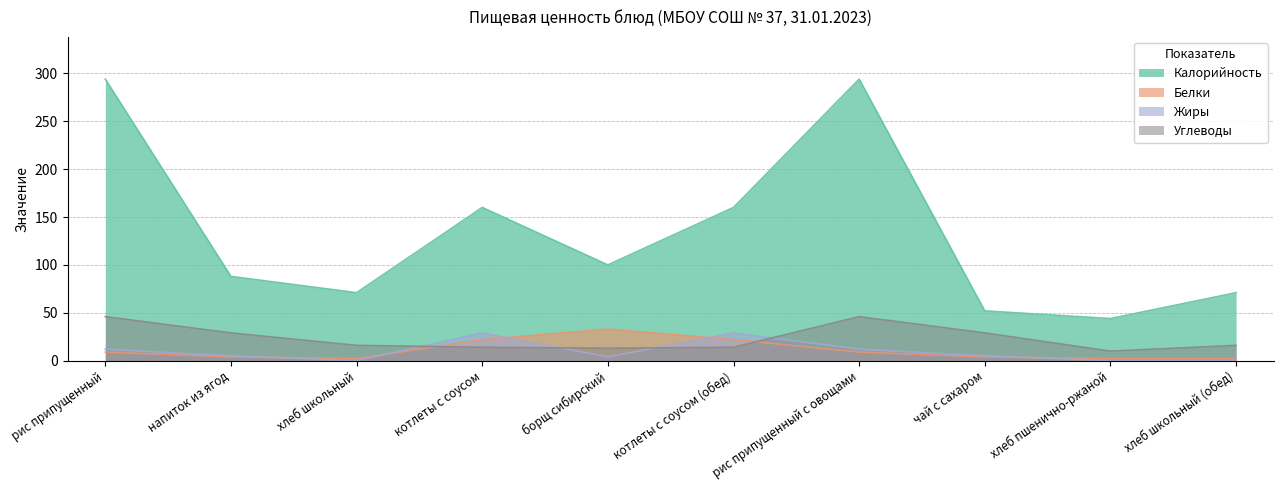

Which series changed the most between чай с сахаром and хлеб школьный (обед)?

Калорийность